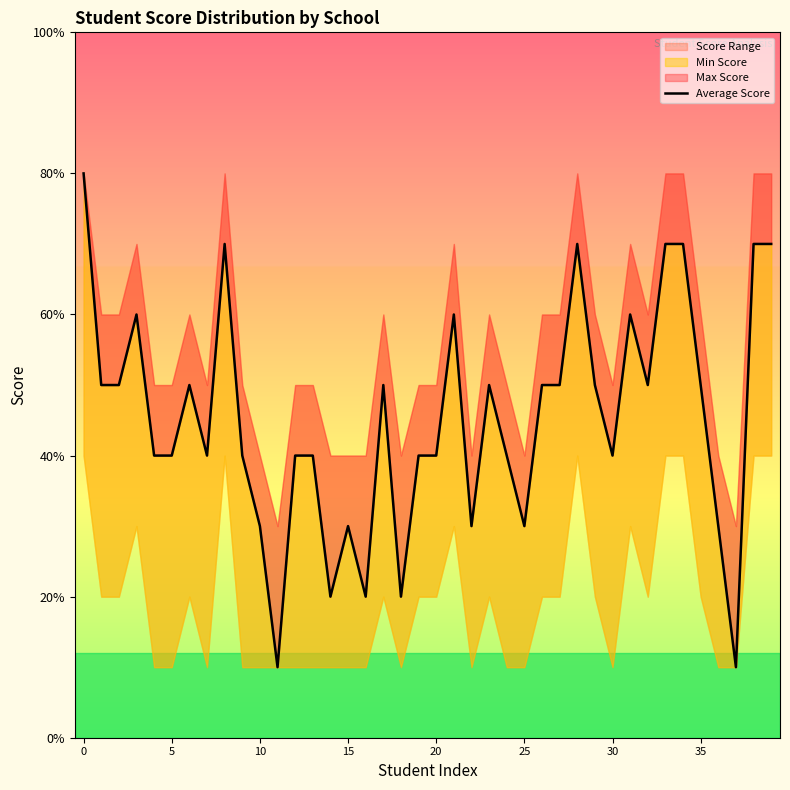

Is it true that the value at 28 is 7?

True